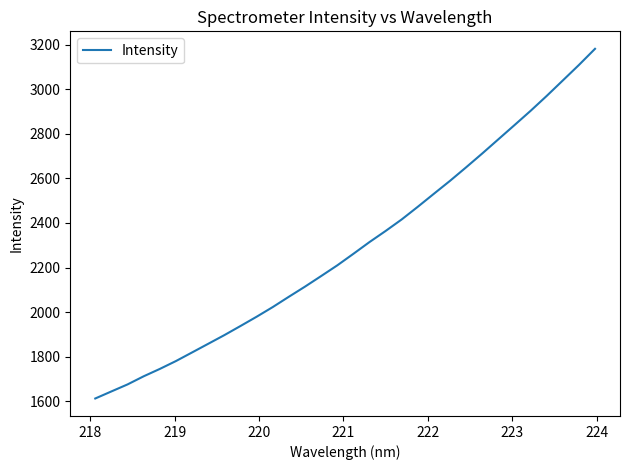

What is the maximum value shown in the chart?

3181.3